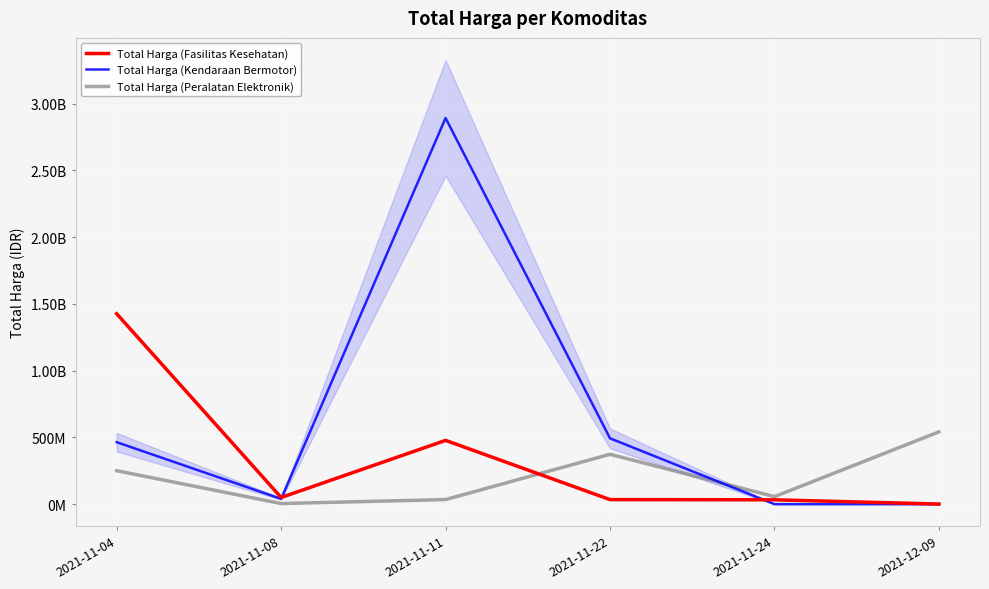

Which series changed the most between 2021-11-04 and 2021-11-08?

Total Harga (Fasilitas Kesehatan)